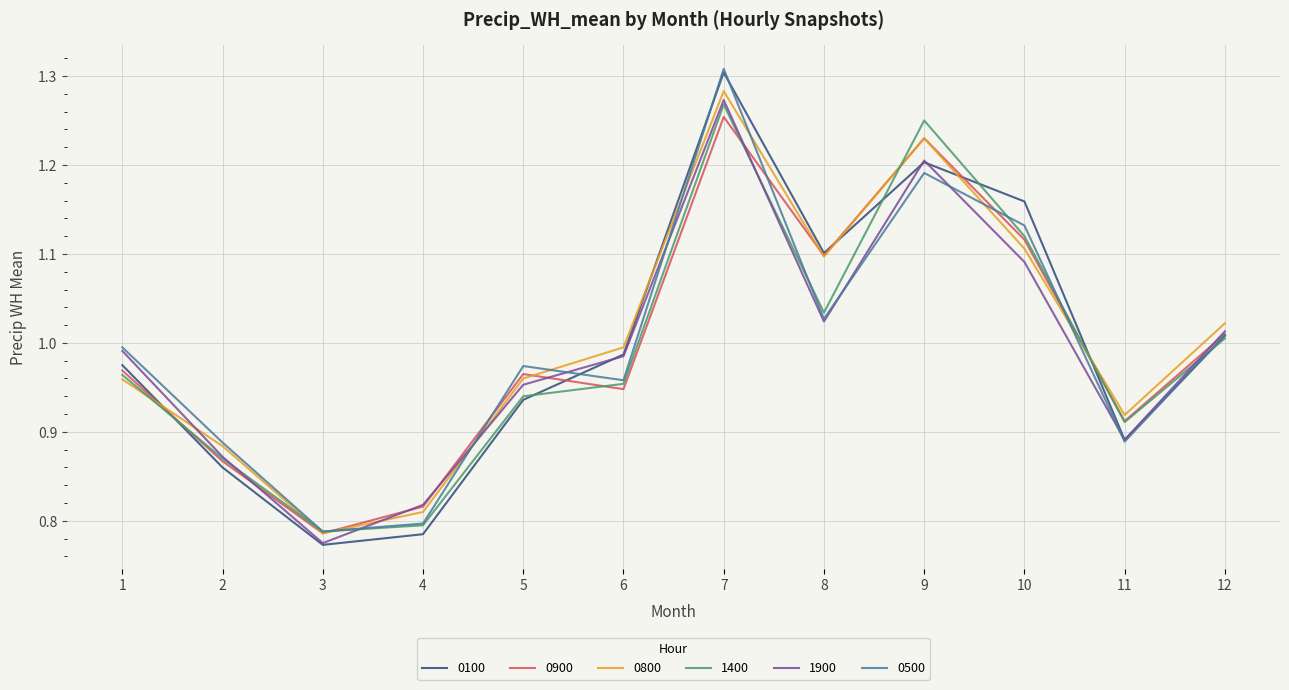

At which category is the sum across all series the highest?

7